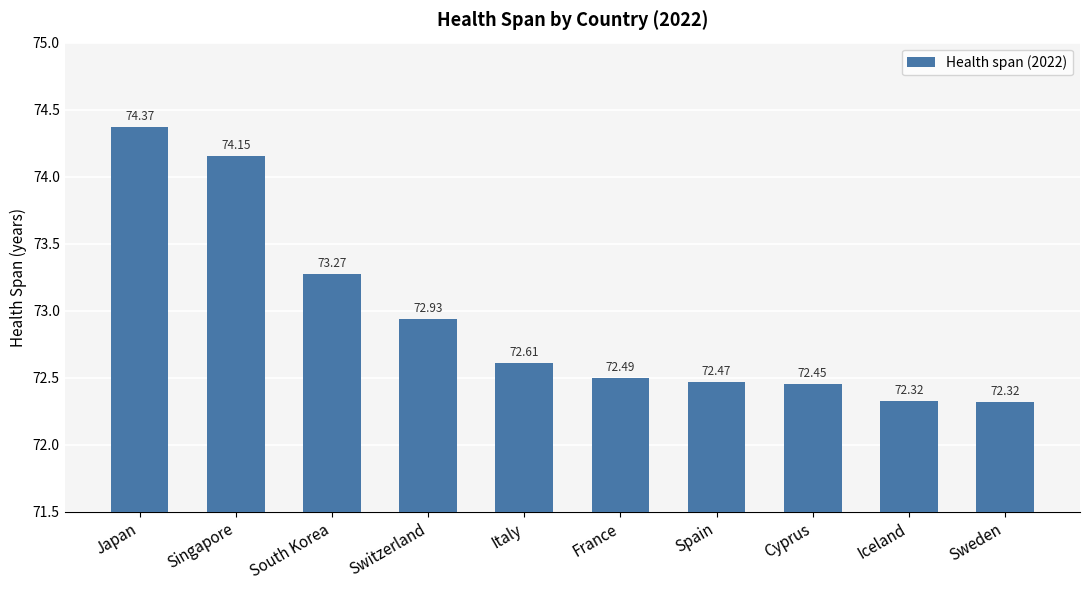

At which label is the value closest to 73?

Switzerland